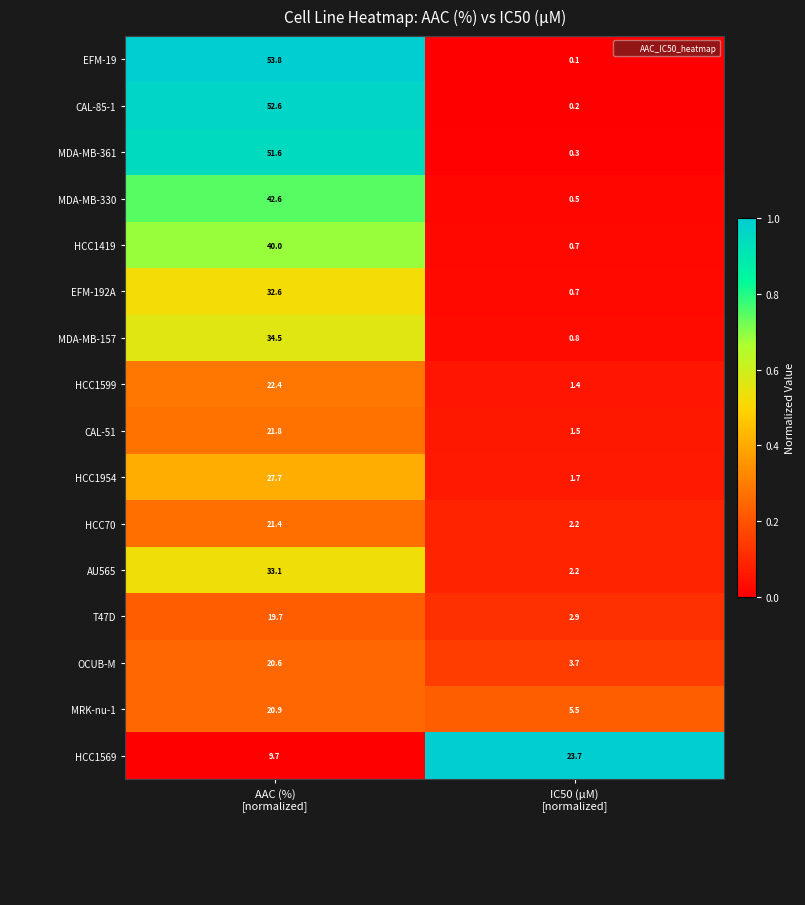

At which category is the sum across all series the highest?

AAC (%)
[normalized]